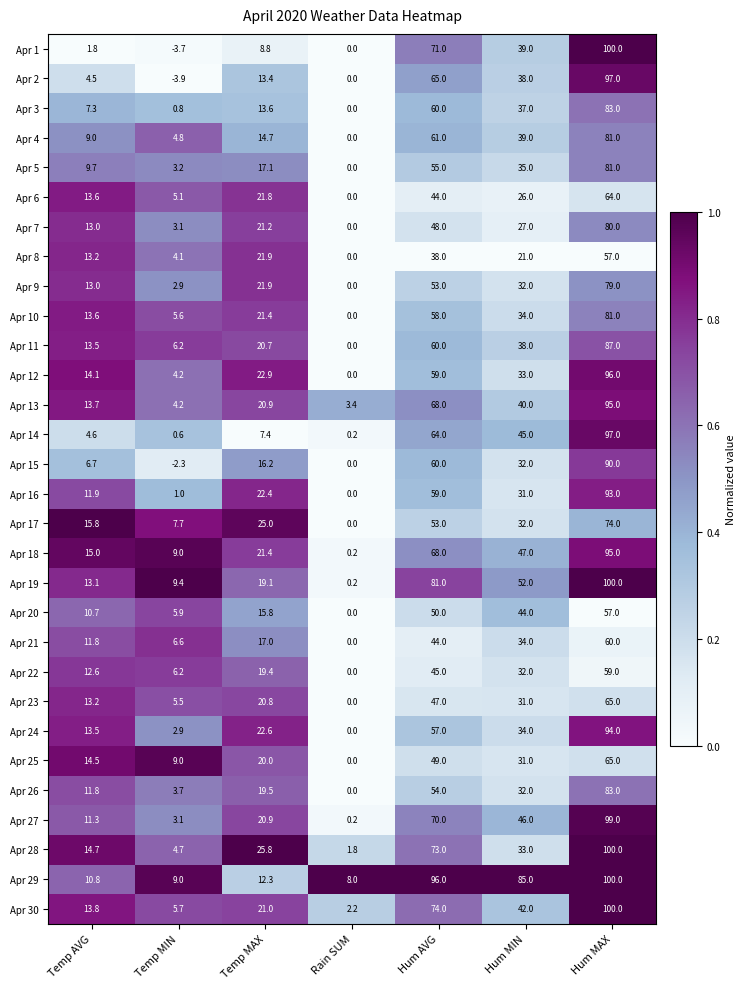

What is the approximate value of Apr 30 at Rain SUM?

2.2